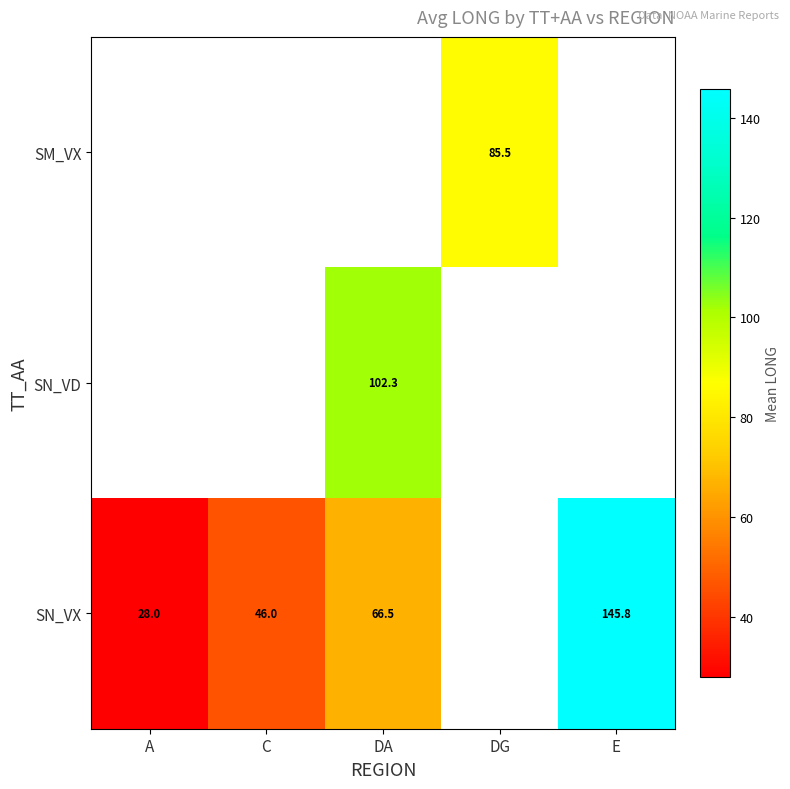

List the labels in order of SN_VX value, smallest first.

A, C, DA, DG, E